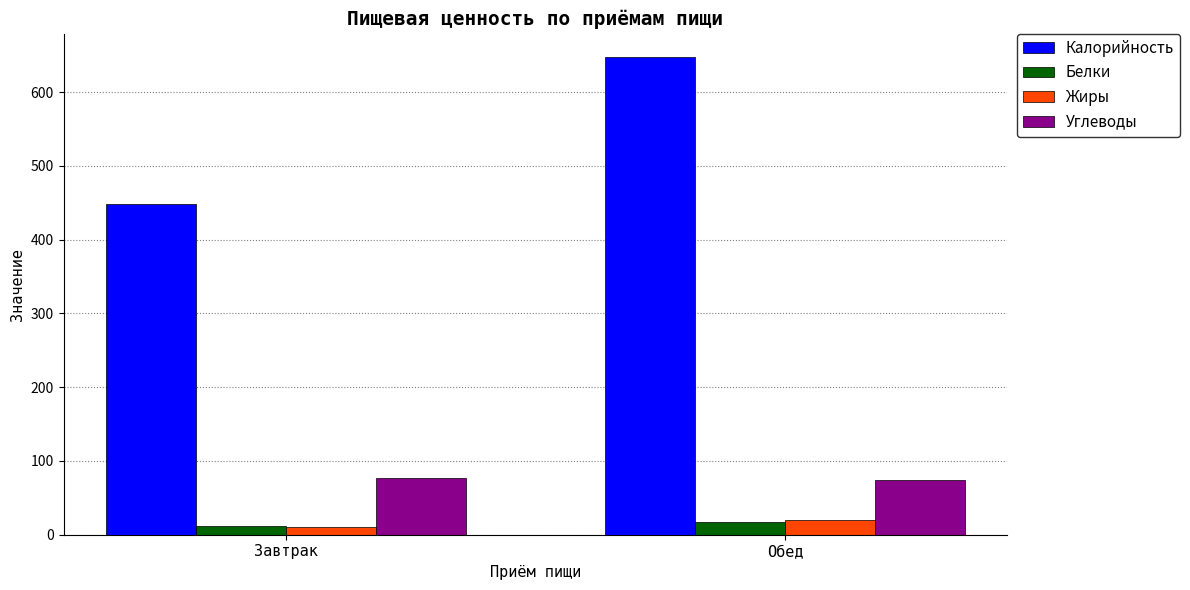

Which category has the lowest value across all series?

Завтрак